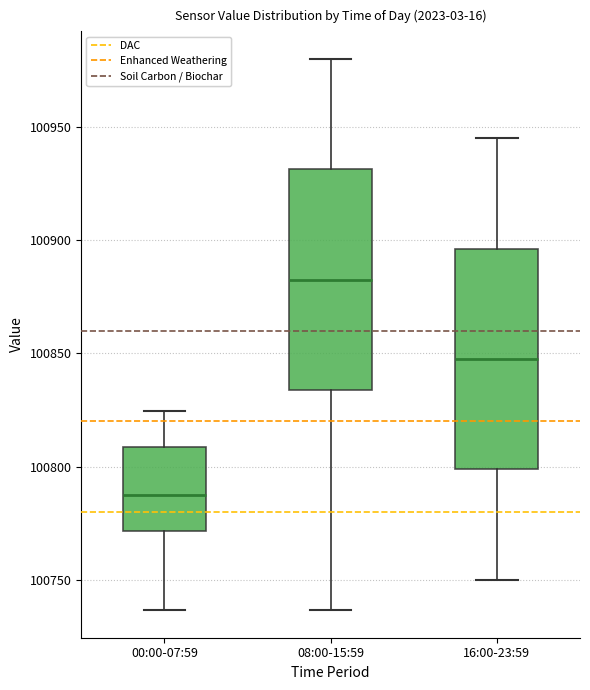

Reading left to right, transcribe this box plot: for each box, give where its median line is, the range the box spans, and where its two whiskers end, as read against the y-axis. The values are not printed on the chart, so give them approximately, as read against the axis.

00:00-07:59: median 100785, box 100770 to 100810, whiskers 100735 to 100825
08:00-15:59: median 100885, box 100835 to 100930, whiskers 100735 to 100980
16:00-23:59: median 100850, box 100800 to 100895, whiskers 100750 to 100945